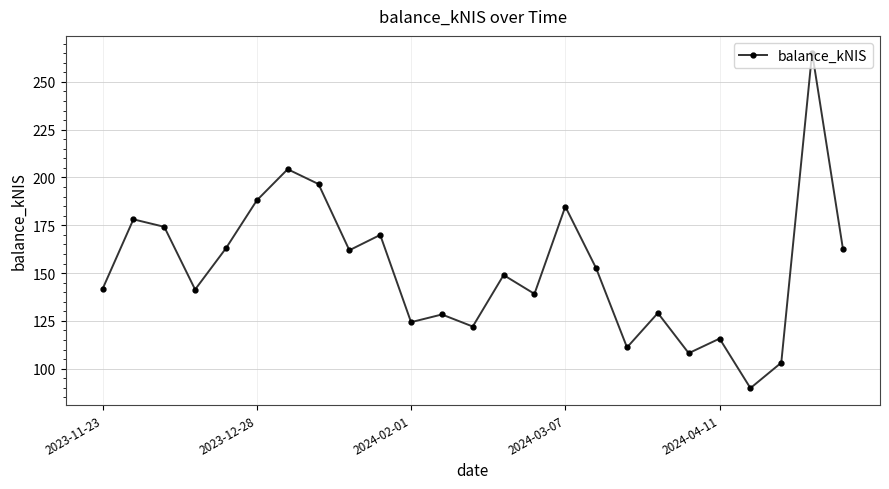

What is the difference between the maximum and minimum values?

175.4